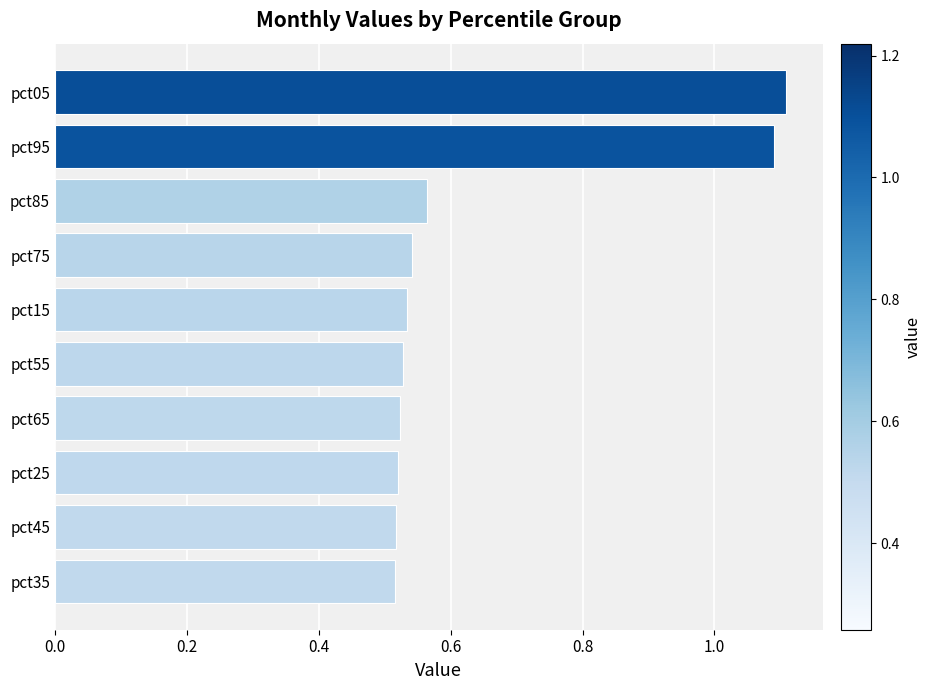

The value at pct15 is 0.3. True or false?

False